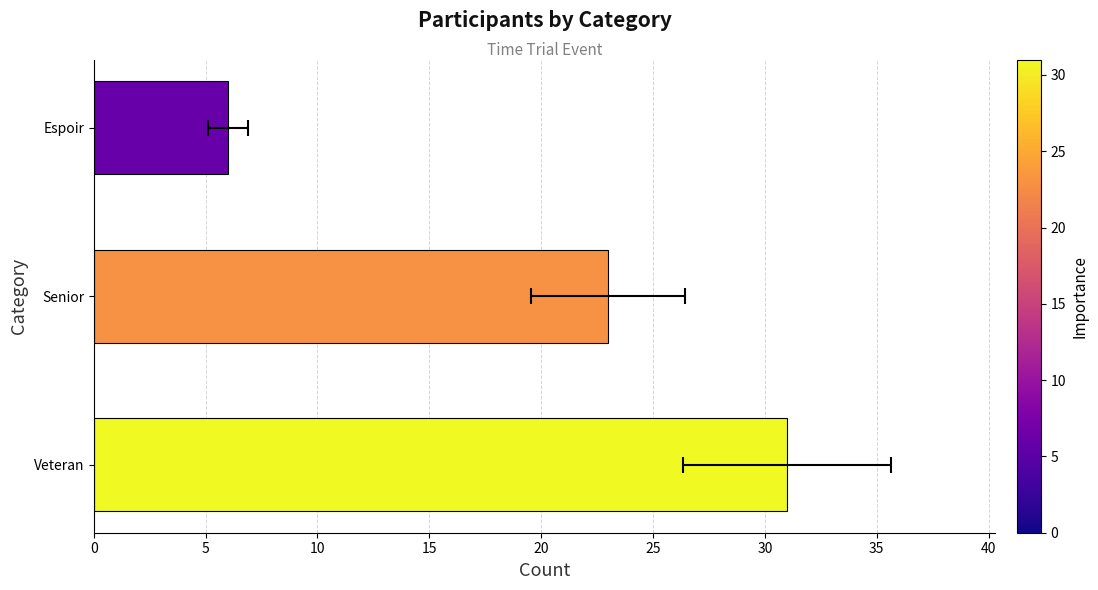

What is the value of the 3rd bar from the left?

6